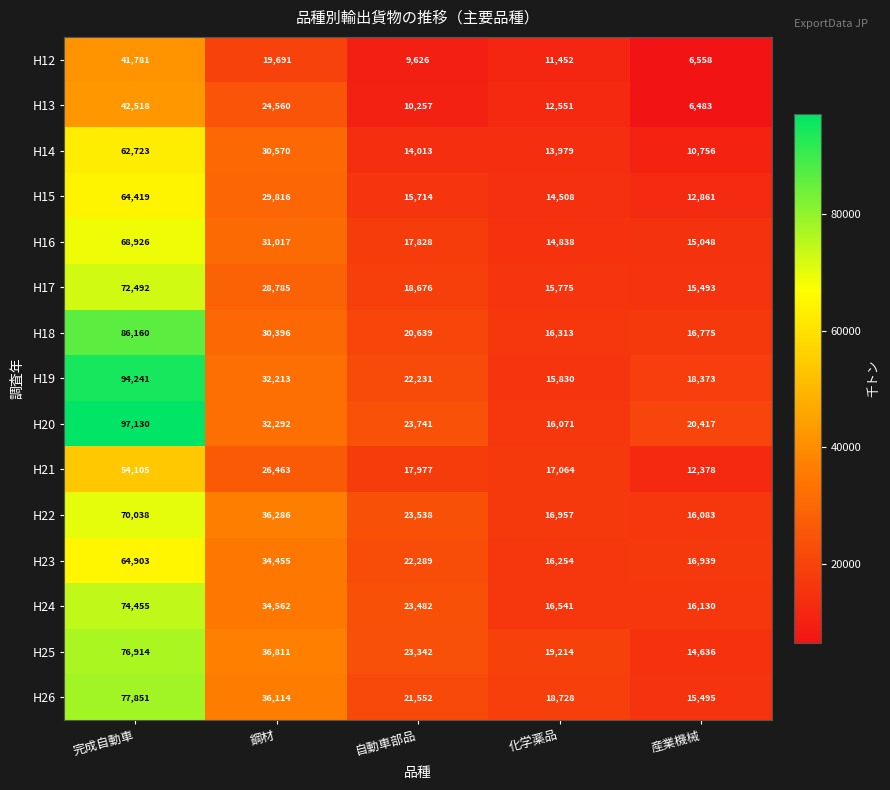

The value of H24 at 完成自動車 is 74455. True or false?

True